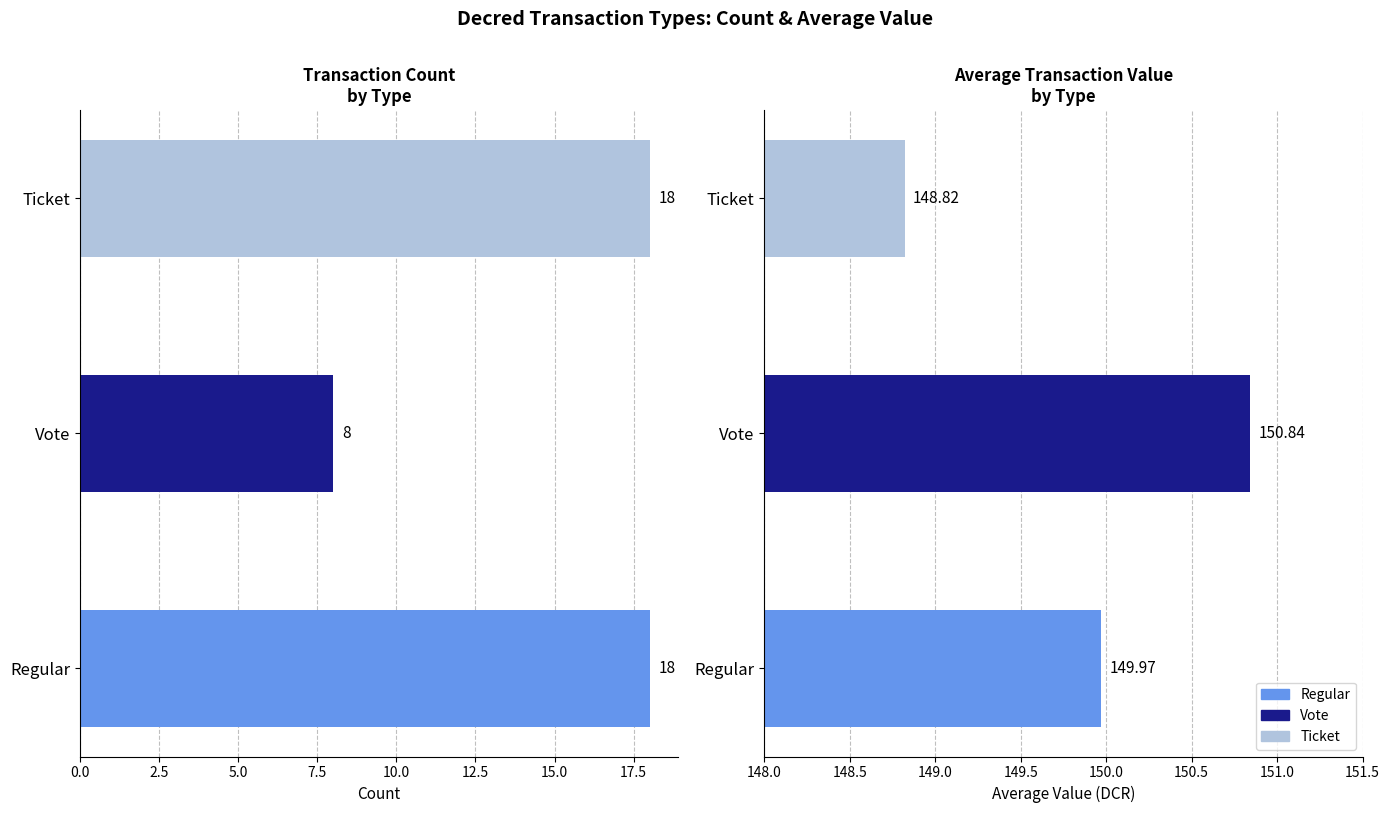

What is the value of the 3rd bar from the left?

18